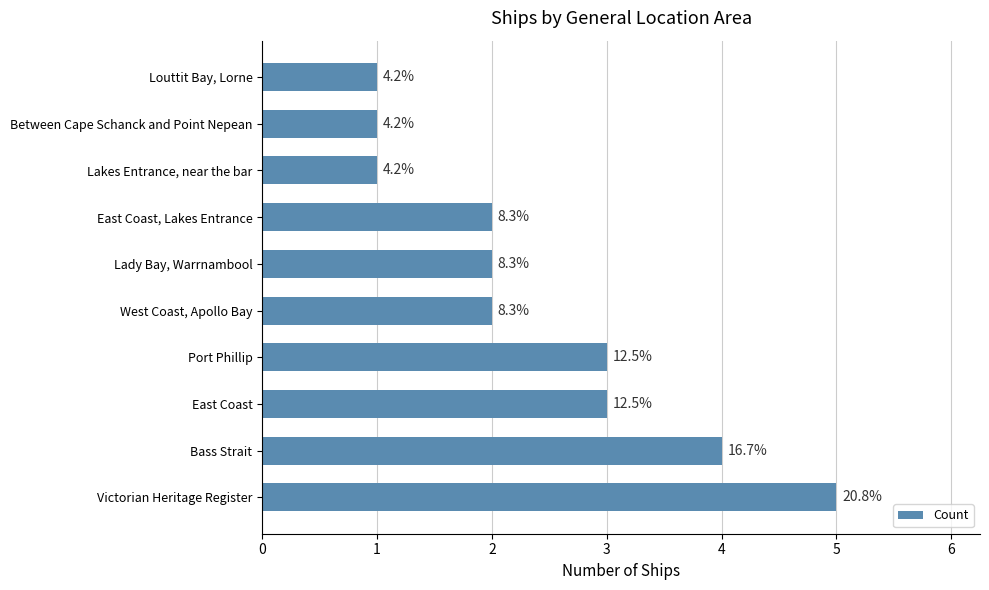

Does the chart contain any negative values?

No